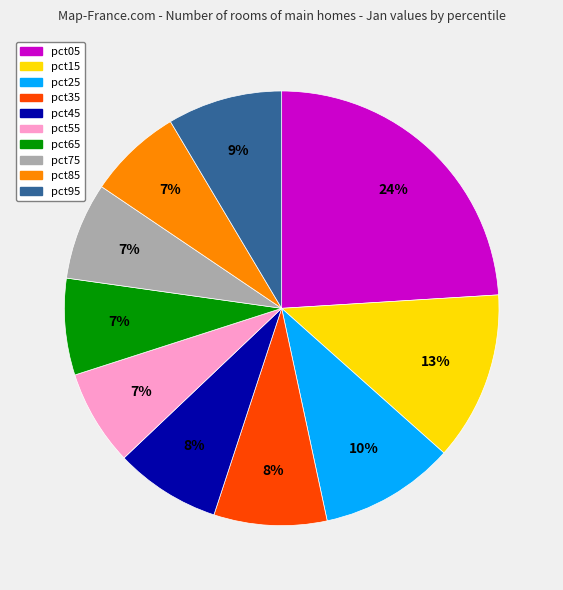

Between pct35 and pct65, which is larger?

pct35